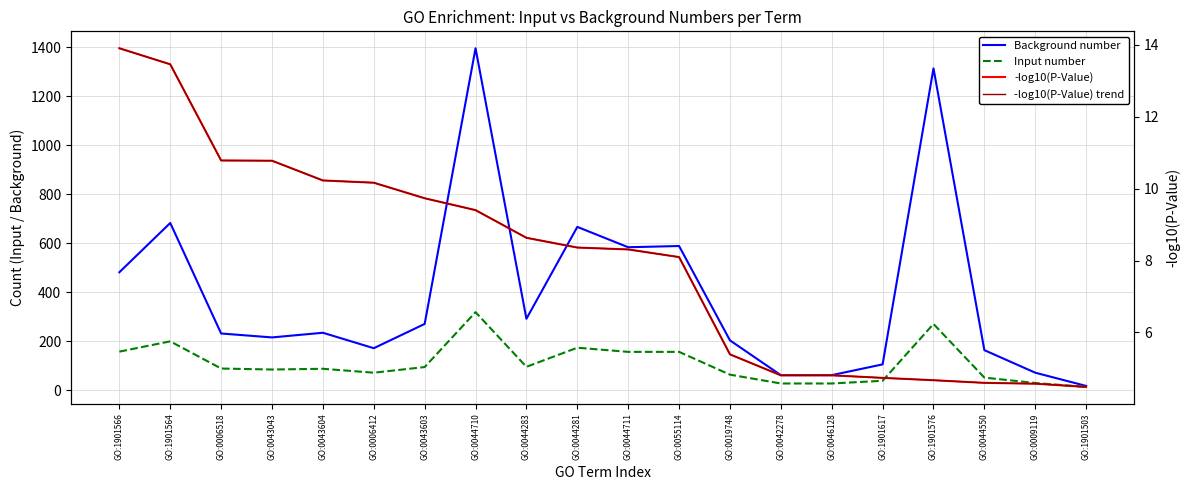

Where is -log10(P-Value) trend nearest to the value 9?

GO:0044283